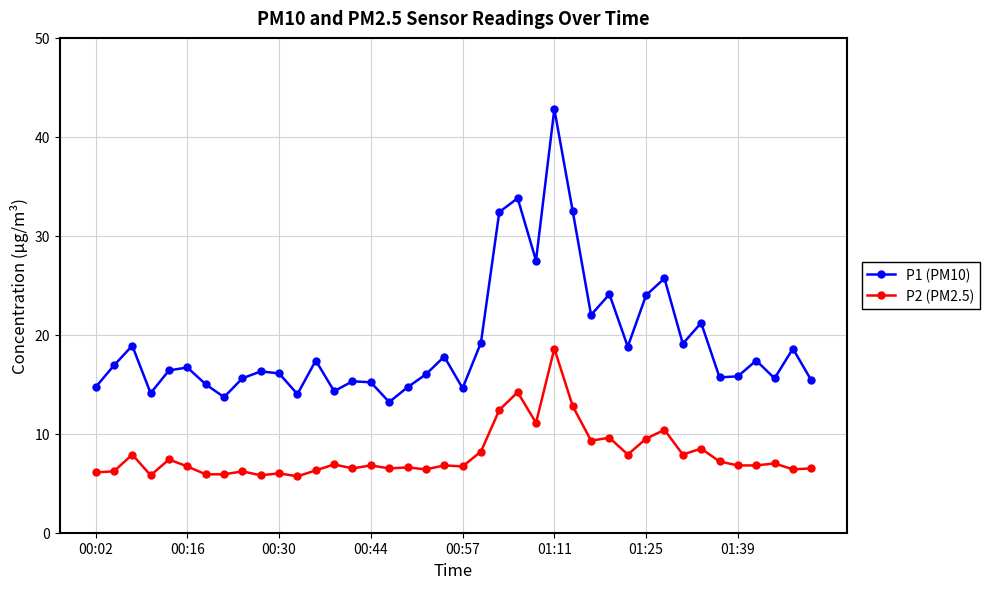

What is the difference between the maximum and minimum values in the P1 (PM10) series?

29.6